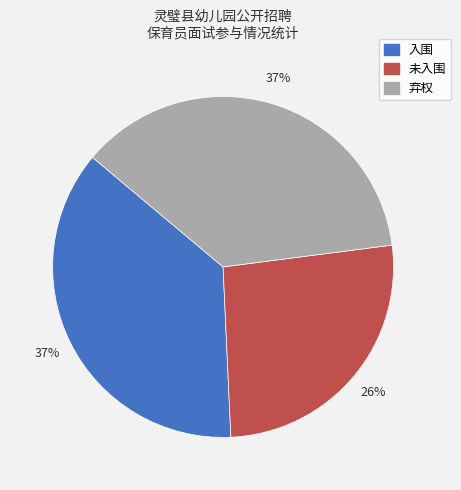

Does any single category account for the majority?

No